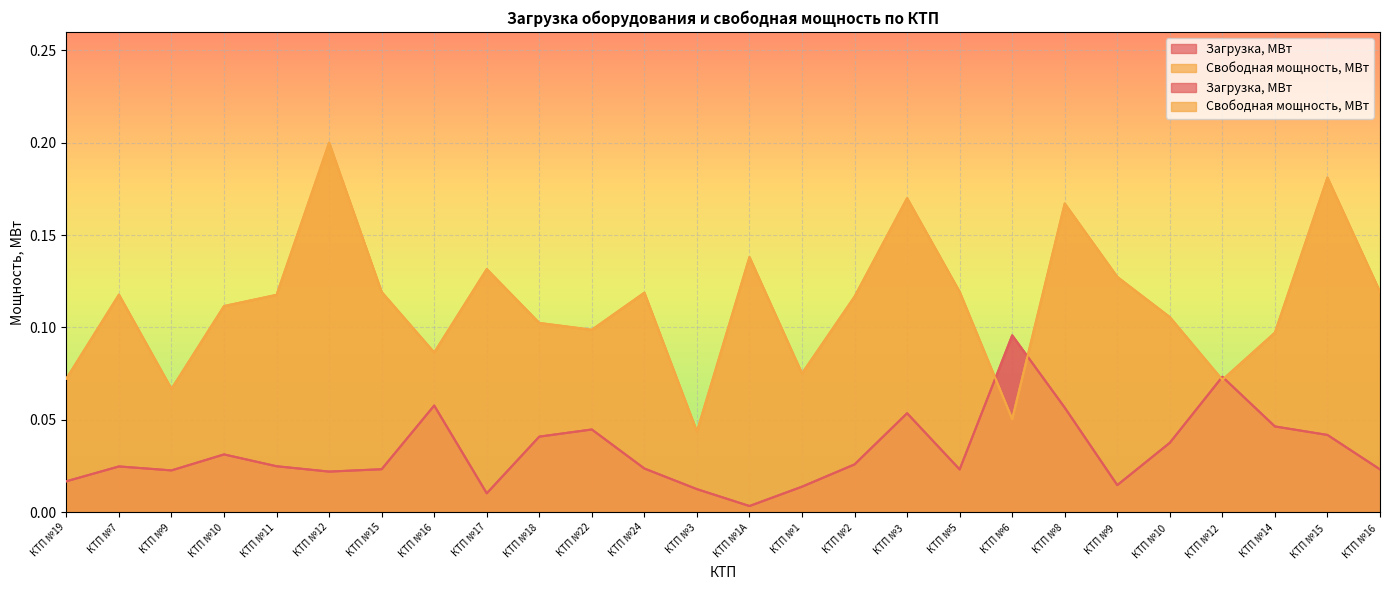

Reading left to right, extract all data points from this chart.

Загрузка, МВт: 0.0	0.0	0.0	0.0	0.0	0.0	0.0	0.1	0.0	0.0	0.0	0.0	0.0	0.0	0.0	0.0	0.1	0.0	0.1	0.1	0.0	0.0	0.1	0.0	0.0	0.0
Свободная мощность, МВт: 0.1	0.1	0.1	0.1	0.1	0.2	0.1	0.1	0.1	0.1	0.1	0.1	0.0	0.1	0.1	0.1	0.2	0.1	0.1	0.2	0.1	0.1	0.1	0.1	0.2	0.1